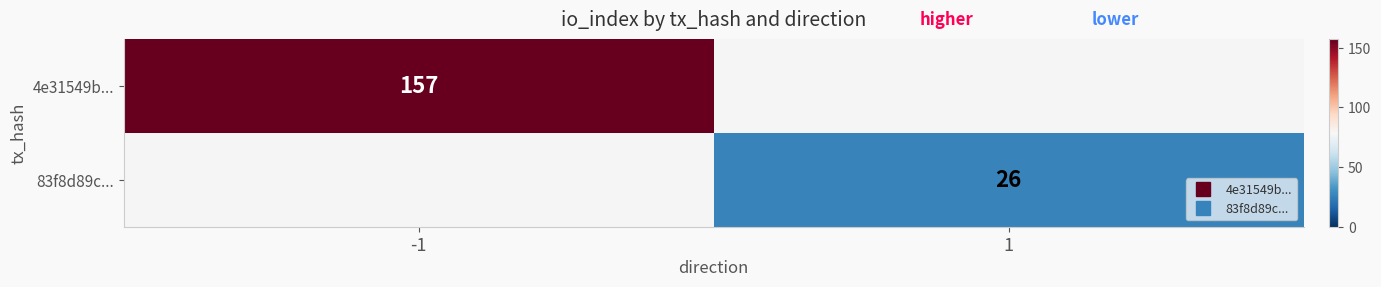

Count the number of categories in the chart.

2